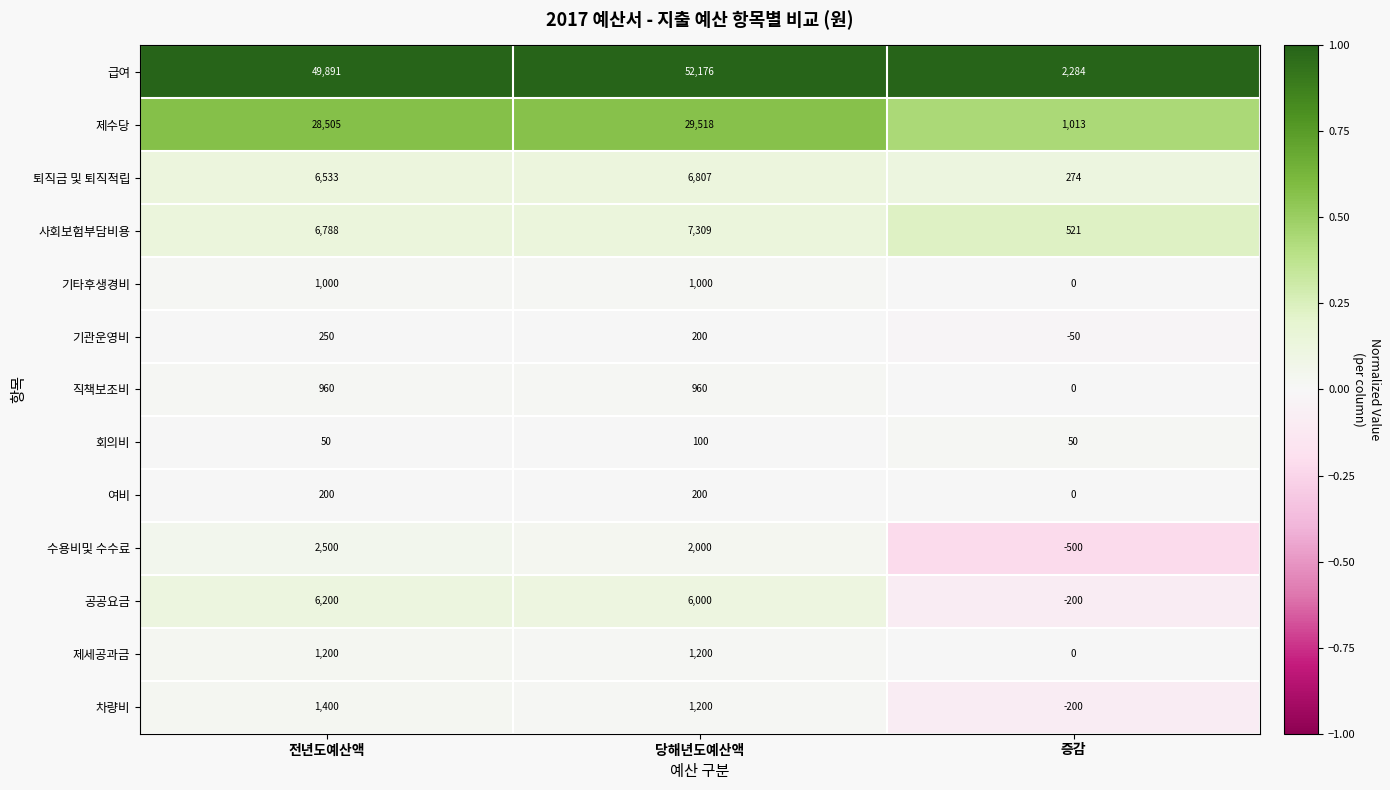

At which label does 기관운영비 first exceed 200?

전년도예산액